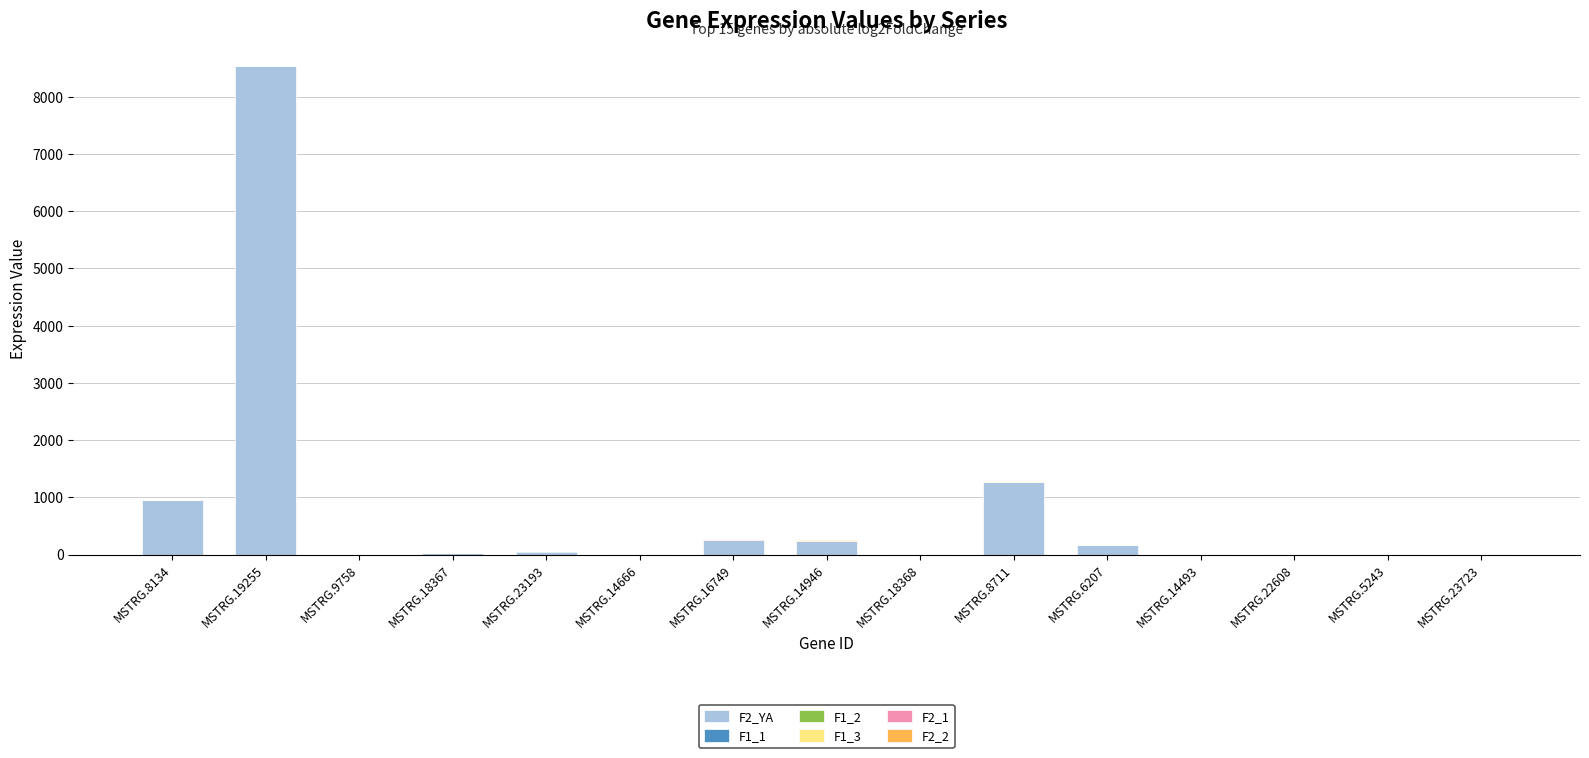

The value of F2_YA at MSTRG.8134 is 948.7. True or false?

True